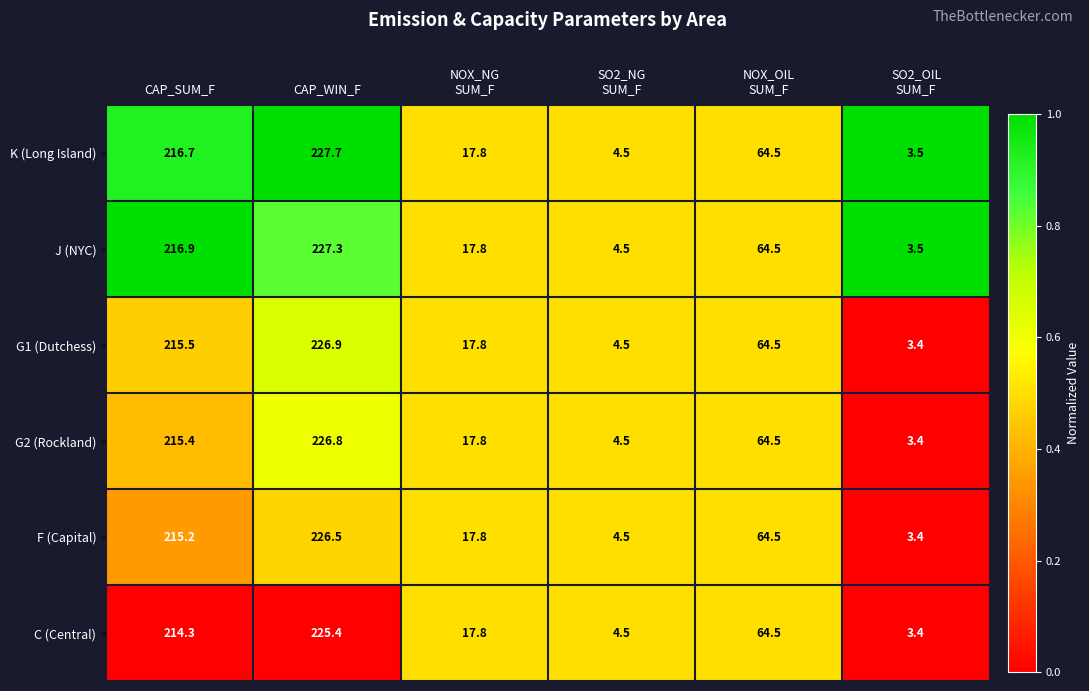

At how many categories does at least one series exceed 33?

3